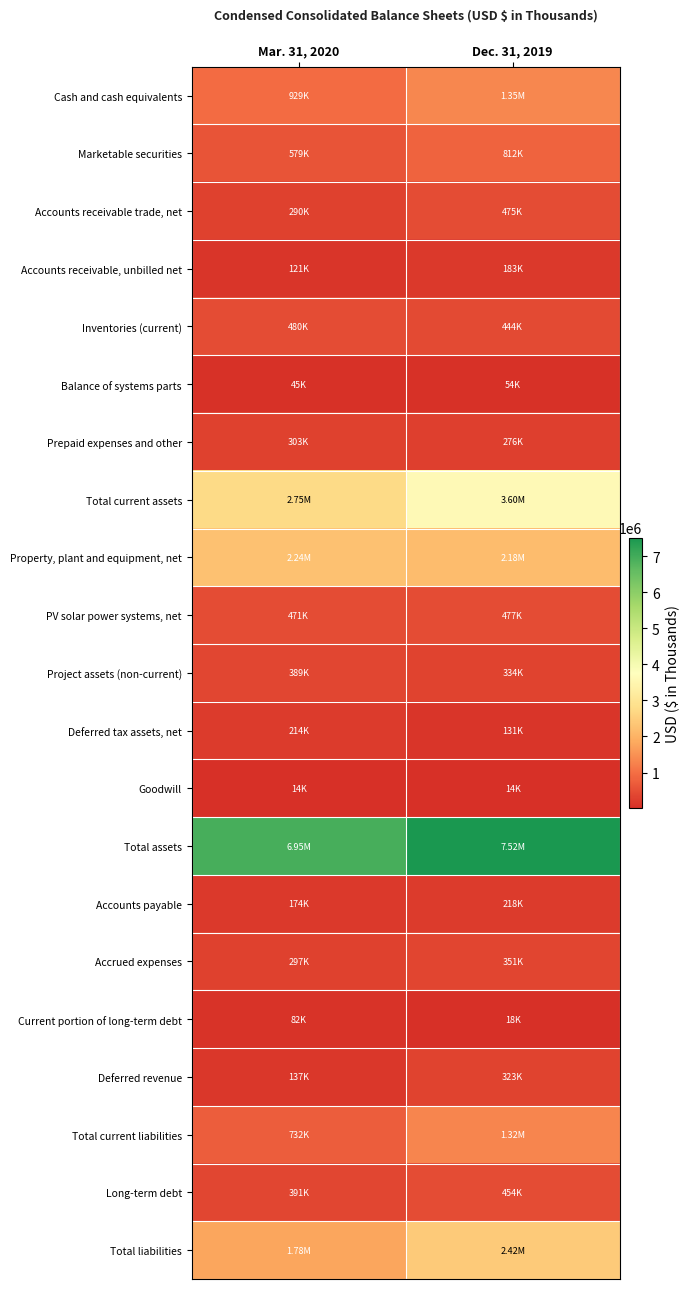

Reading left to right, transcribe all the data shown in this chart.

Cash and cash equivalents: Mar. 31, 2020=929355	Dec. 31, 2019=1352741
Marketable securities: Mar. 31, 2020=579340	Dec. 31, 2019=811506
Accounts receivable trade, net: Mar. 31, 2020=290281	Dec. 31, 2019=475039
Accounts receivable, unbilled net: Mar. 31, 2020=121109	Dec. 31, 2019=183473
Inventories (current): Mar. 31, 2020=479792	Dec. 31, 2019=443513
Balance of systems parts: Mar. 31, 2020=44718	Dec. 31, 2019=53583
Prepaid expenses and other: Mar. 31, 2020=302845	Dec. 31, 2019=276455
Total current assets: Mar. 31, 2020=2747843	Dec. 31, 2019=3599834
Property, plant and equipment, net: Mar. 31, 2020=2244175	Dec. 31, 2019=2181149
PV solar power systems, net: Mar. 31, 2020=470709	Dec. 31, 2019=476977
Project assets (non-current): Mar. 31, 2020=388511	Dec. 31, 2019=333596
Deferred tax assets, net: Mar. 31, 2020=213600	Dec. 31, 2019=130771
Goodwill: Mar. 31, 2020=14462	Dec. 31, 2019=14462
Total assets: Mar. 31, 2020=6949141	Dec. 31, 2019=7515689
Accounts payable: Mar. 31, 2020=173762	Dec. 31, 2019=218081
Accrued expenses: Mar. 31, 2020=296796	Dec. 31, 2019=351260
Current portion of long-term debt: Mar. 31, 2020=81807	Dec. 31, 2019=17510
Deferred revenue: Mar. 31, 2020=136998	Dec. 31, 2019=323217
Total current liabilities: Mar. 31, 2020=732435	Dec. 31, 2019=1318208
Long-term debt: Mar. 31, 2020=390588	Dec. 31, 2019=454187
Total liabilities: Mar. 31, 2020=1780519	Dec. 31, 2019=2418922